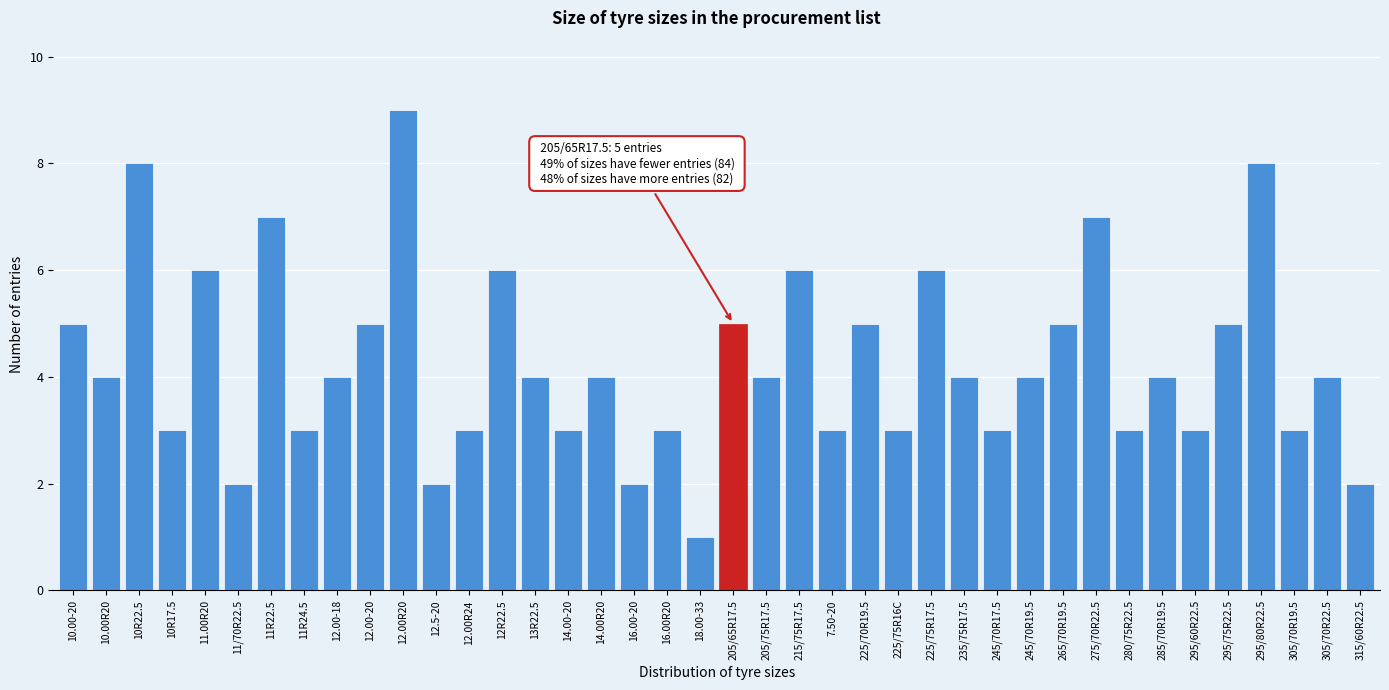

What value does the data have at 245/70R17.5?

3